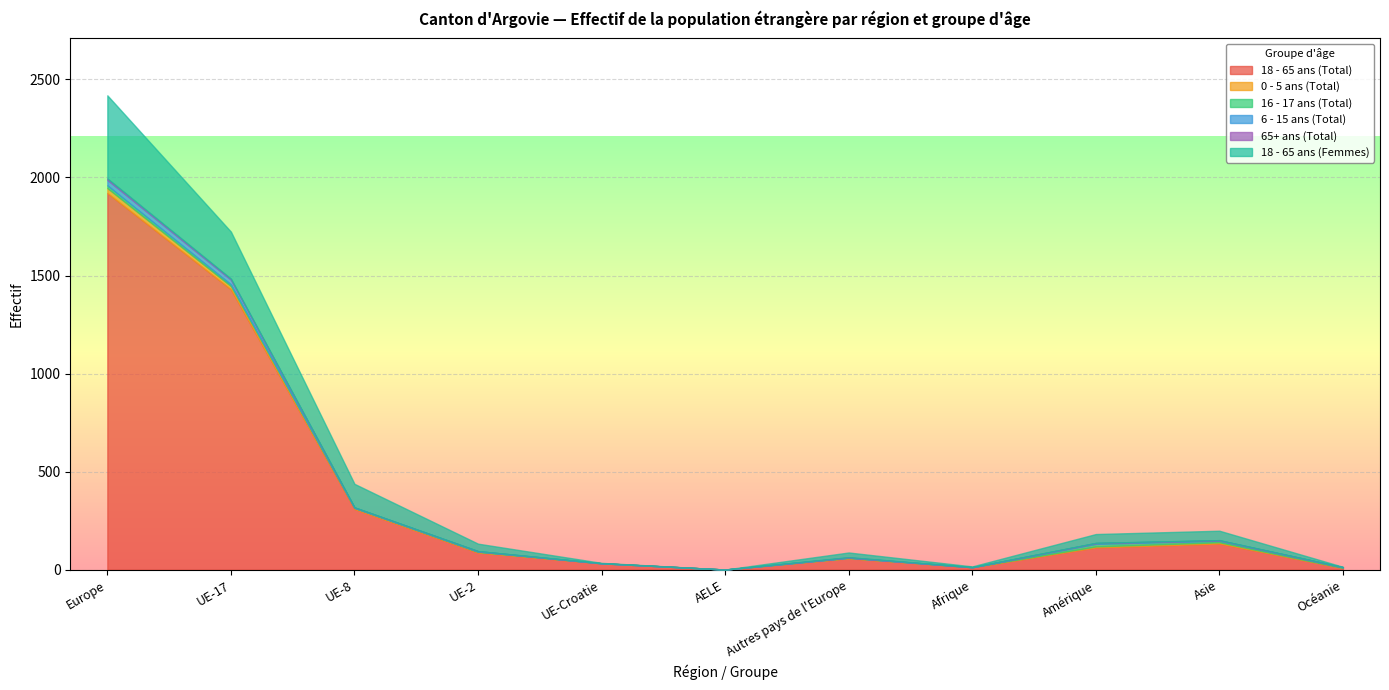

What is the value of the 18 - 65 ans (Total) point at the 5th from the left?

33